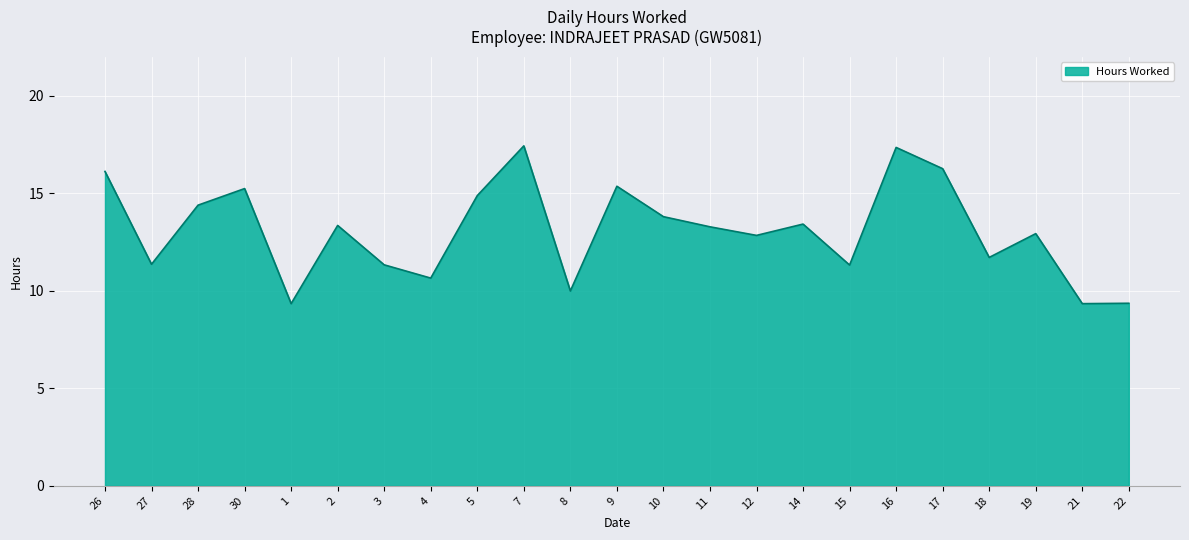

What is the difference between the values at 17 and 21?

6.9